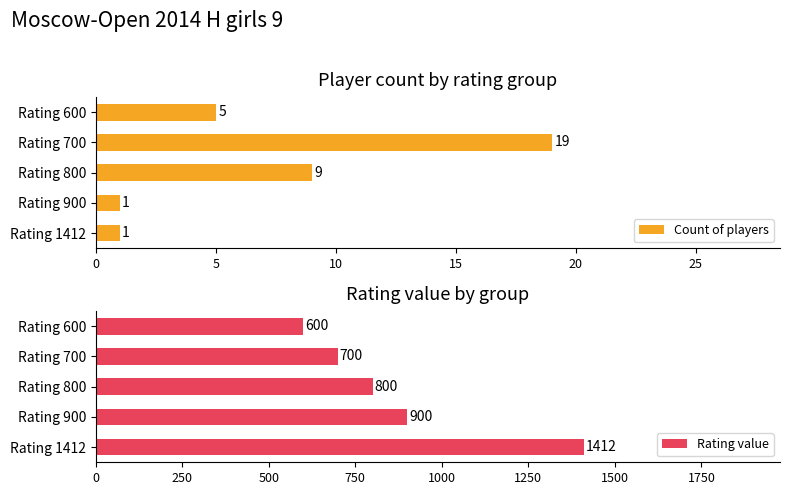

Reading right to left, what are all the values shown in this chart?

Count of players: 5	19	9	1	1
Rating value: 600	700	800	900	1412